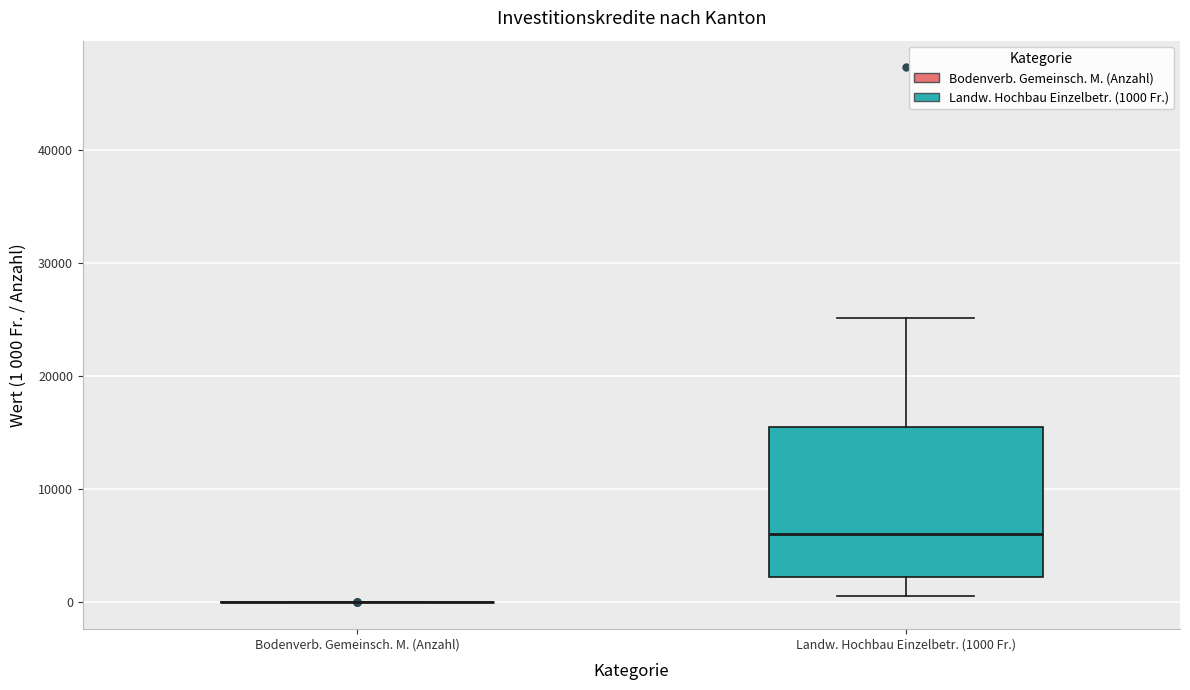

Comparing the boxes themselves (not the whiskers), which one is the tallest?

Landw. Hochbau Einzelbetr. (1000 Fr.)